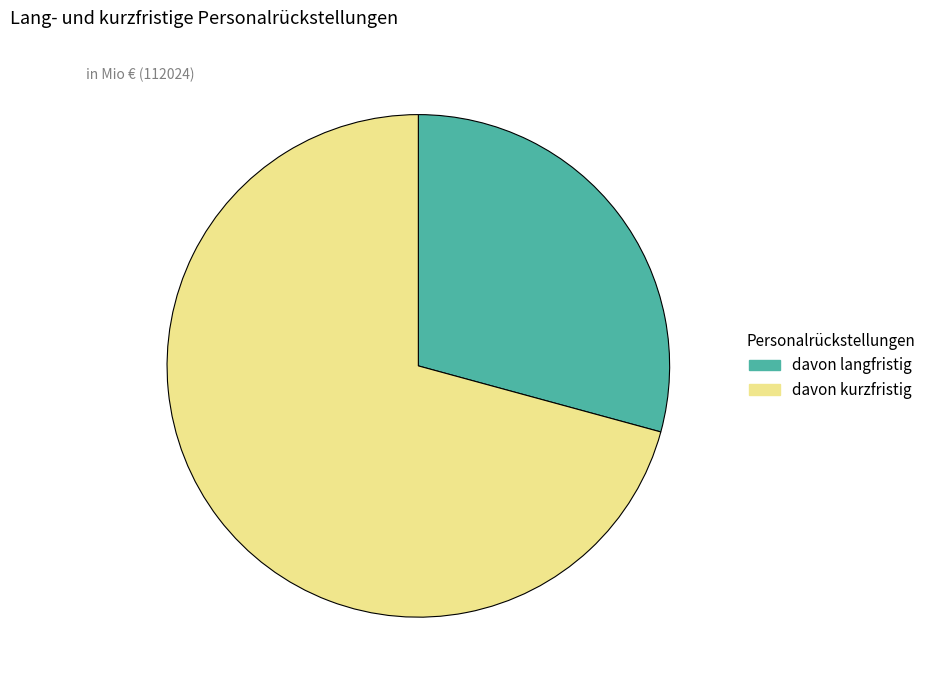

Is there a majority slice in this chart?

Yes